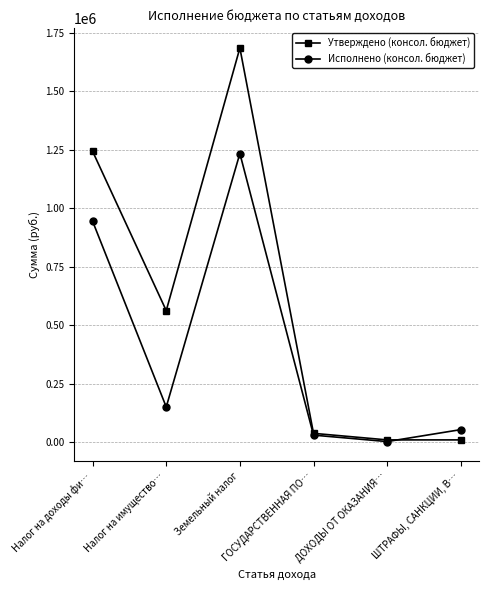

What is the label of the 5th point from the right?

Налог на имущество…